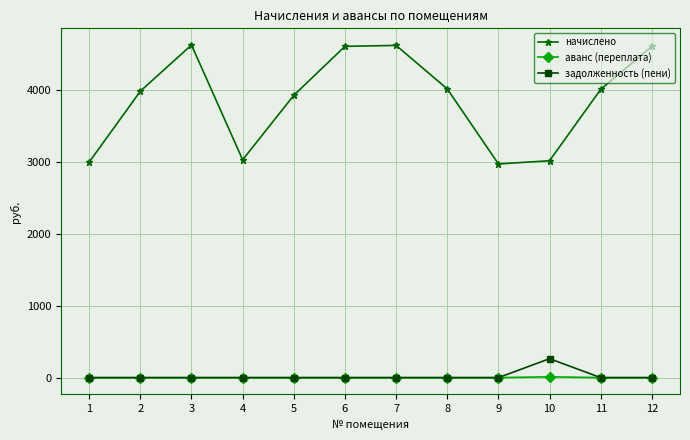

At how many categories does at least one series exceed 1273?

12